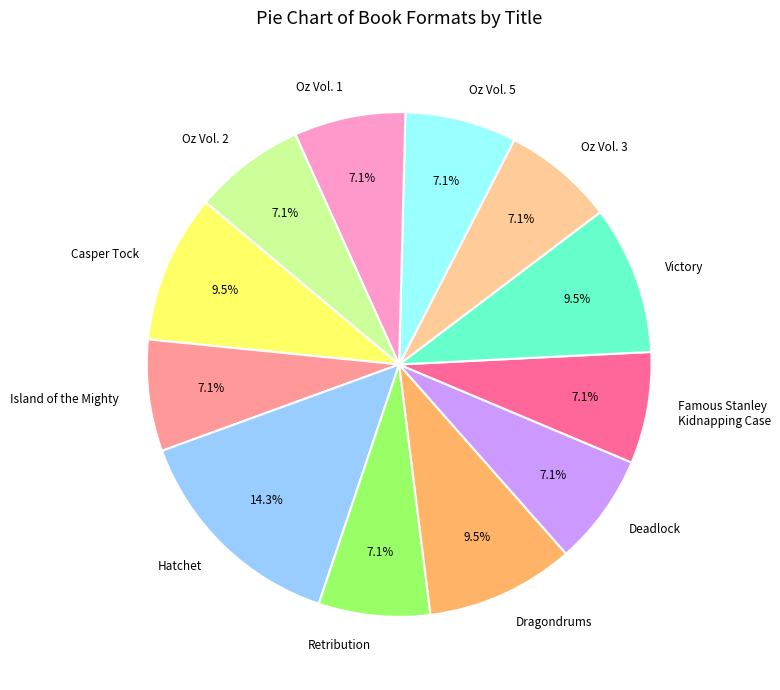

Does Oz Vol. 3 account for over 50% of the chart?

No